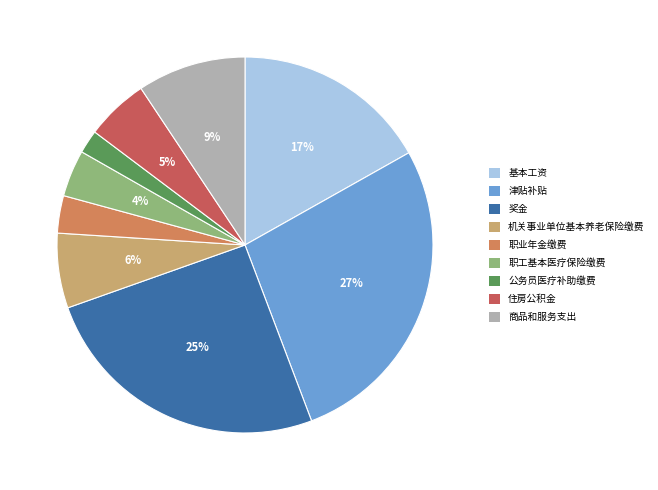

What is the smallest slice in the pie chart?

公务员医疗补助缴费